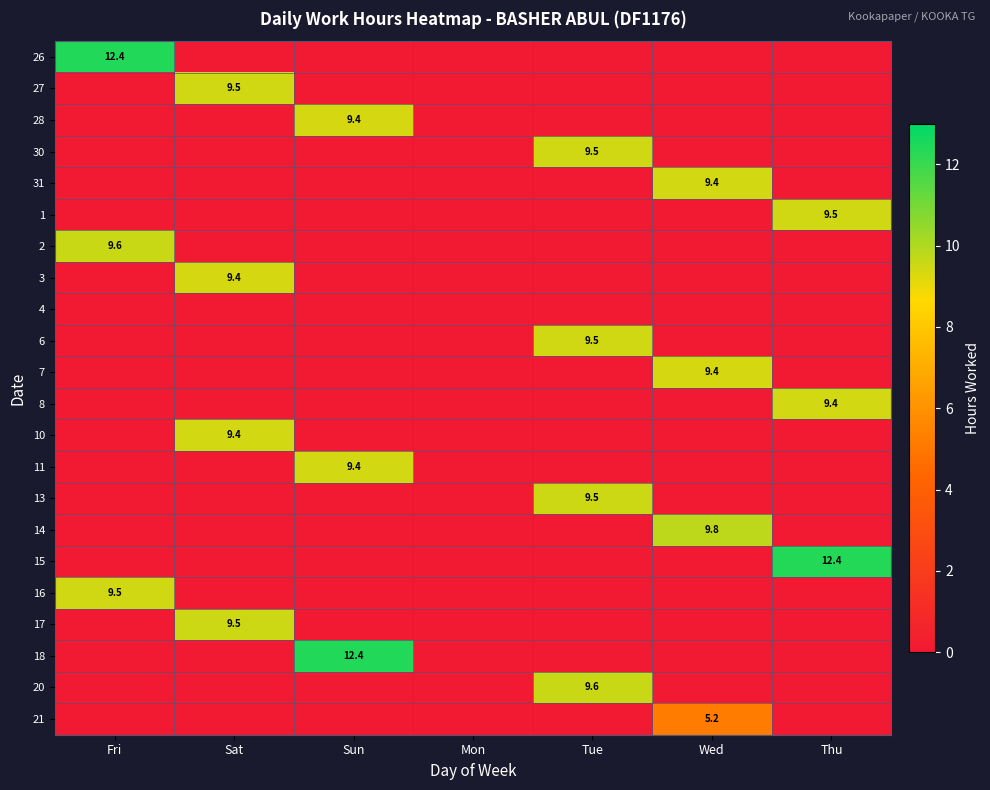

How many values in 11 are above zero?

1